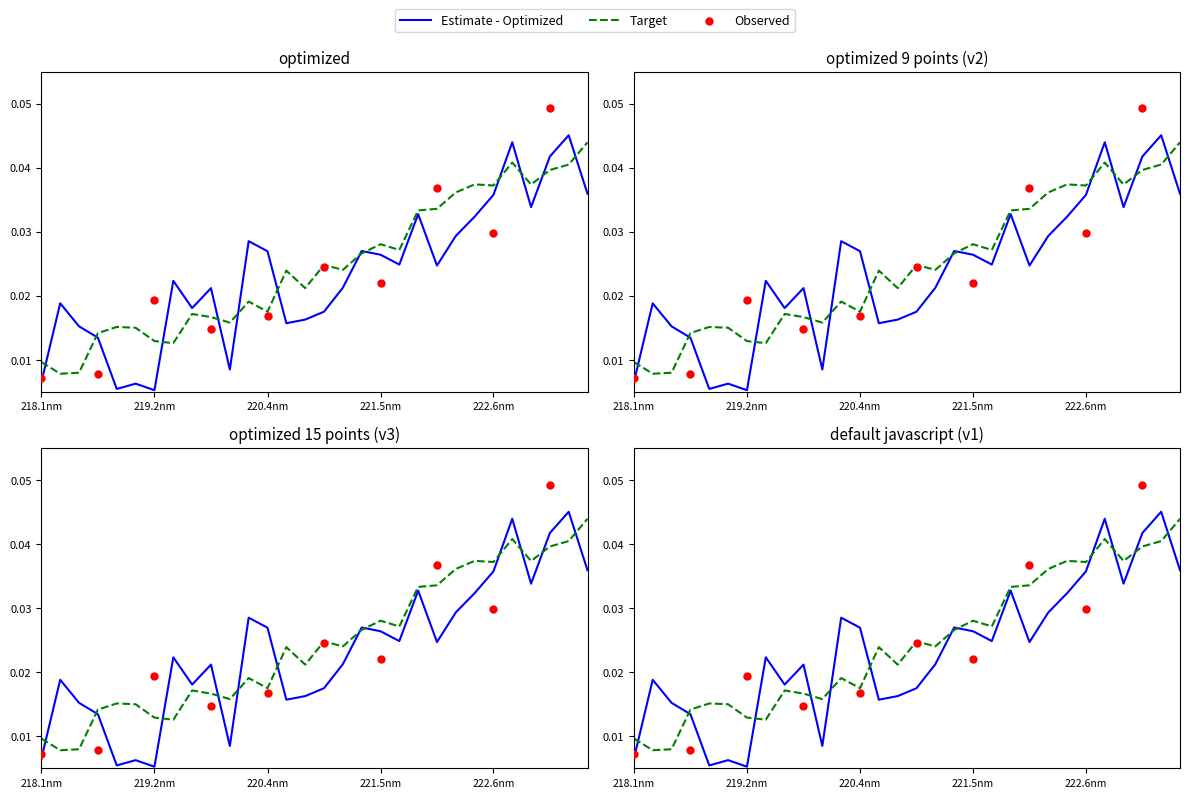

At how many categories does at least one series exceed 0?

30